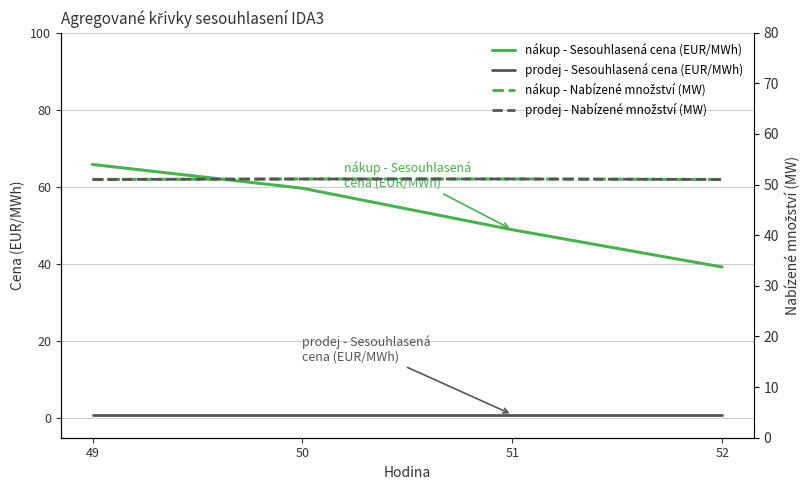

How many lines are shown in the chart?

4